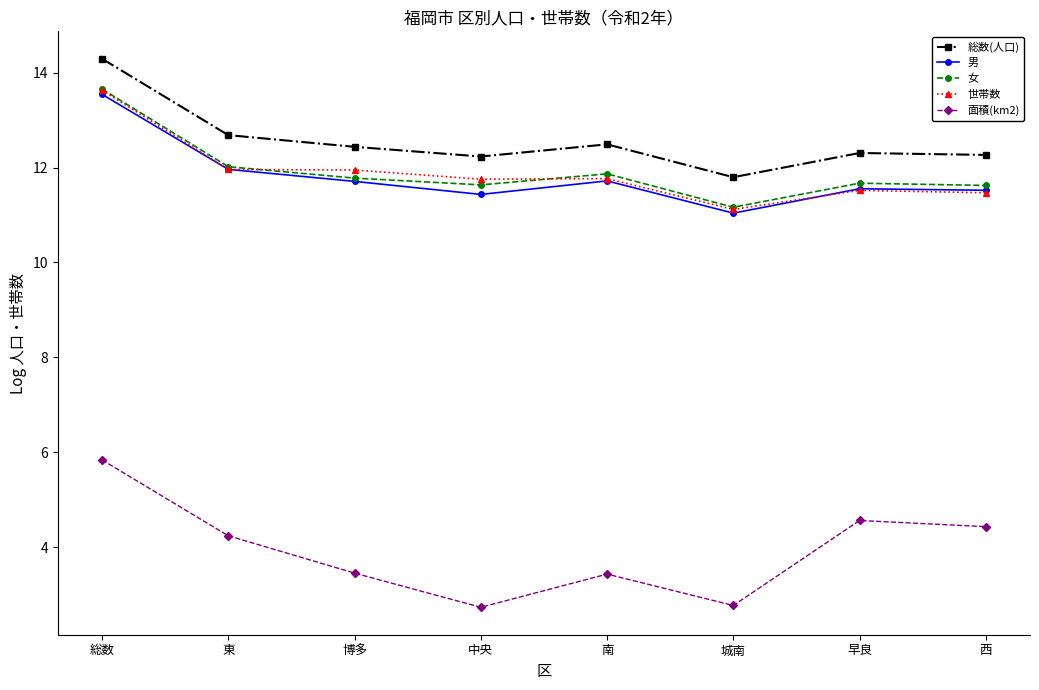

What is the minimum value for 女?

11.2